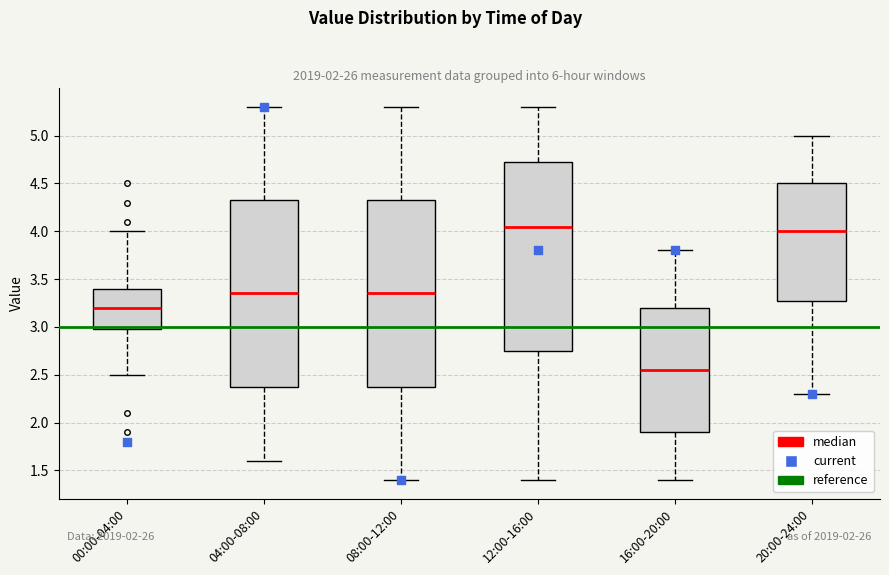

Reading left to right, transcribe this box plot: for each box, give where its median line is, the range the box spans, and where its two whiskers end, as read against the y-axis. The values are not printed on the chart, so give them approximately, as read against the axis.

00:00-04:00: median 3.20, box 3.00 to 3.40, whiskers 2.50 to 4.00
04:00-08:00: median 3.35, box 2.40 to 4.35, whiskers 1.60 to 5.30
08:00-12:00: median 3.35, box 2.40 to 4.35, whiskers 1.40 to 5.30
12:00-16:00: median 4.05, box 2.75 to 4.75, whiskers 1.40 to 5.30
16:00-20:00: median 2.55, box 1.90 to 3.20, whiskers 1.40 to 3.80
20:00-24:00: median 4.00, box 3.30 to 4.50, whiskers 2.30 to 5.00